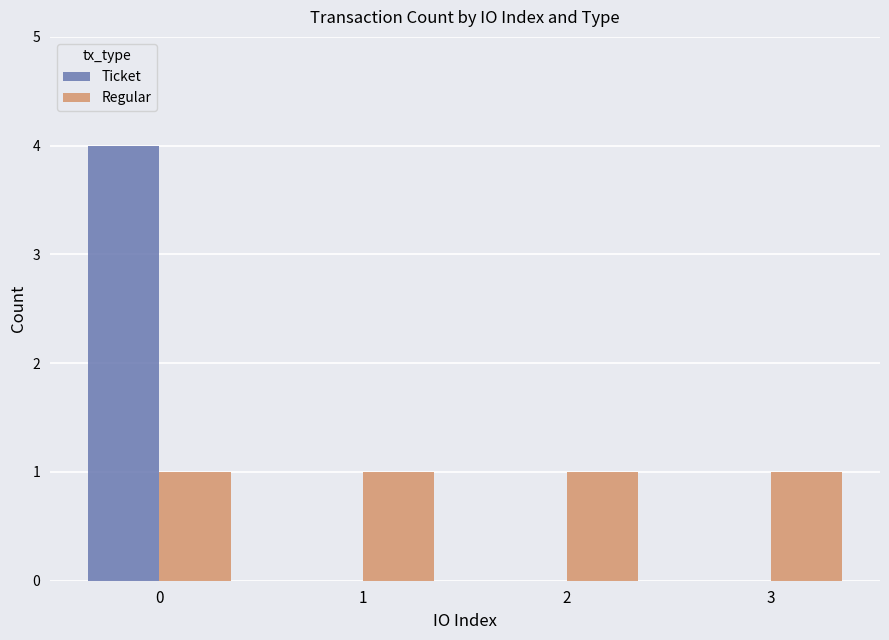

Reading left to right, extract all data points from this chart.

Ticket: 4	0	0	0
Regular: 1	1	1	1